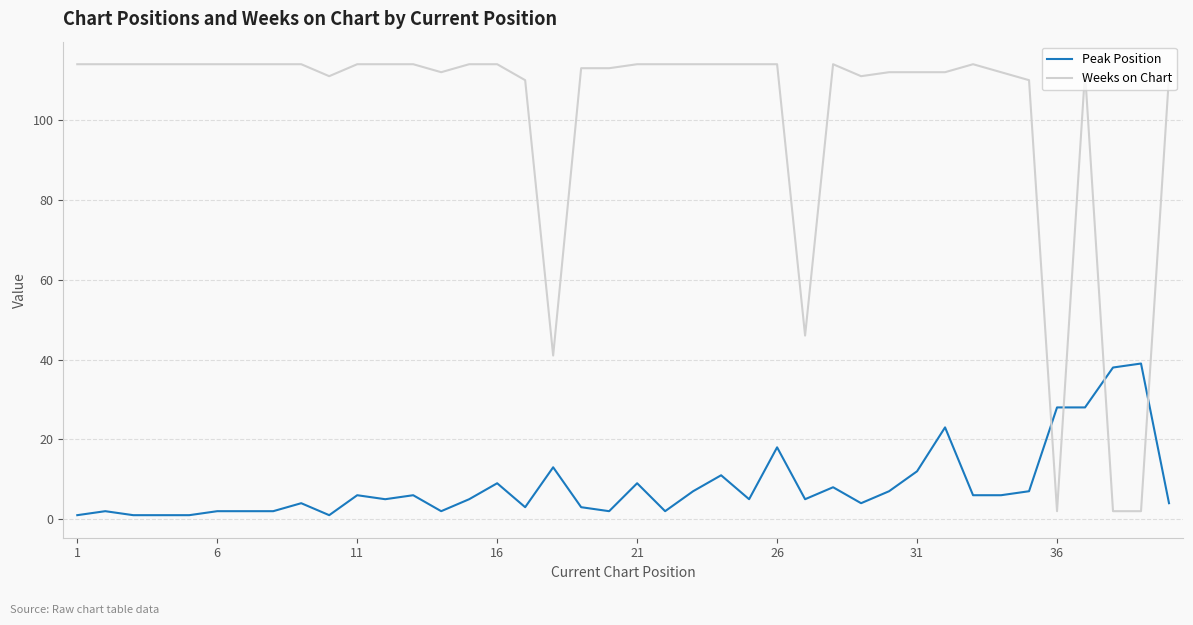

Which series has the widest spread of values?

Weeks on Chart